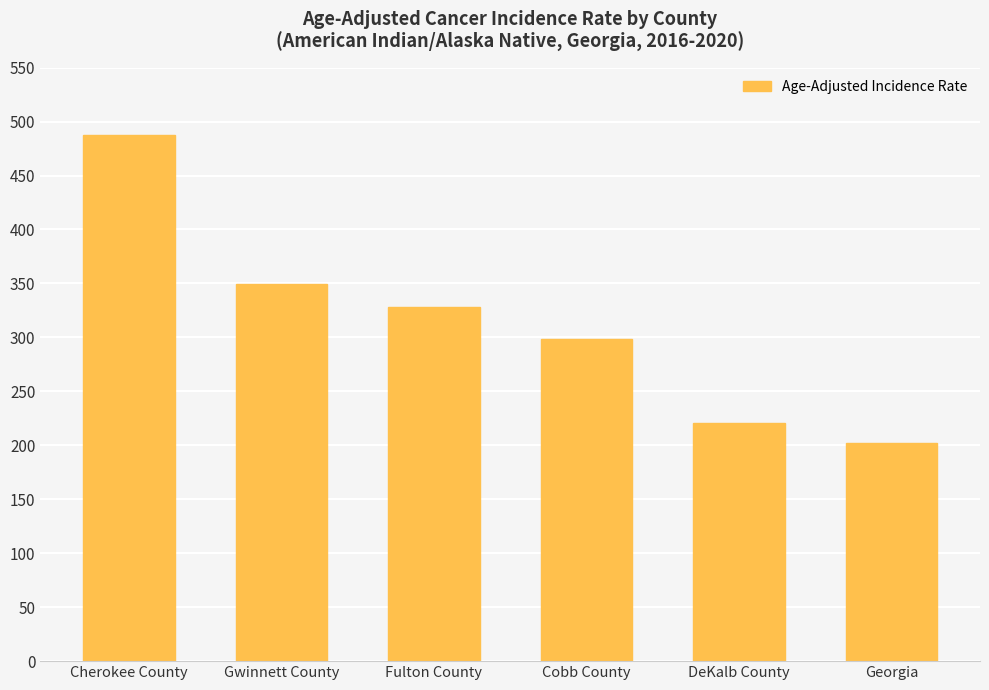

What is the maximum value shown in the chart?

487.1